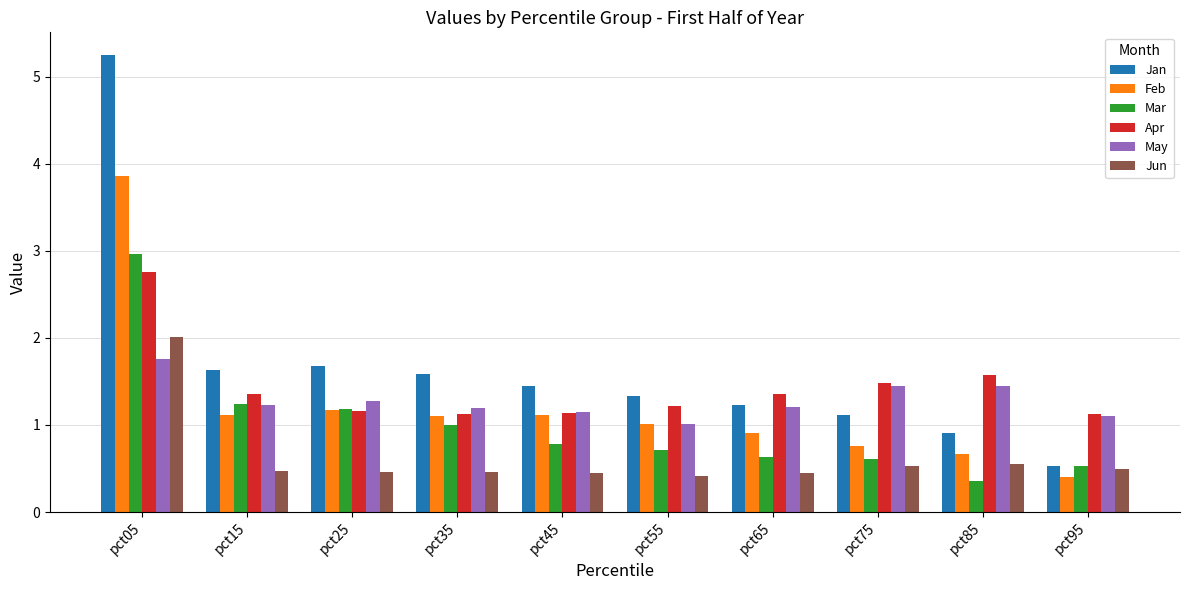

True or false: Feb has a value of 1.0 at pct55.

True